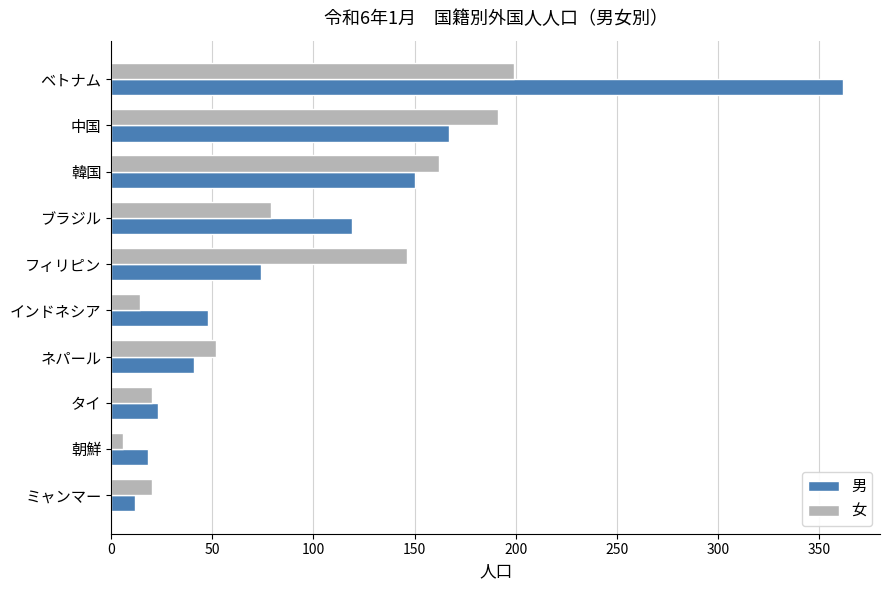

Which series has the largest total across all categories?

男